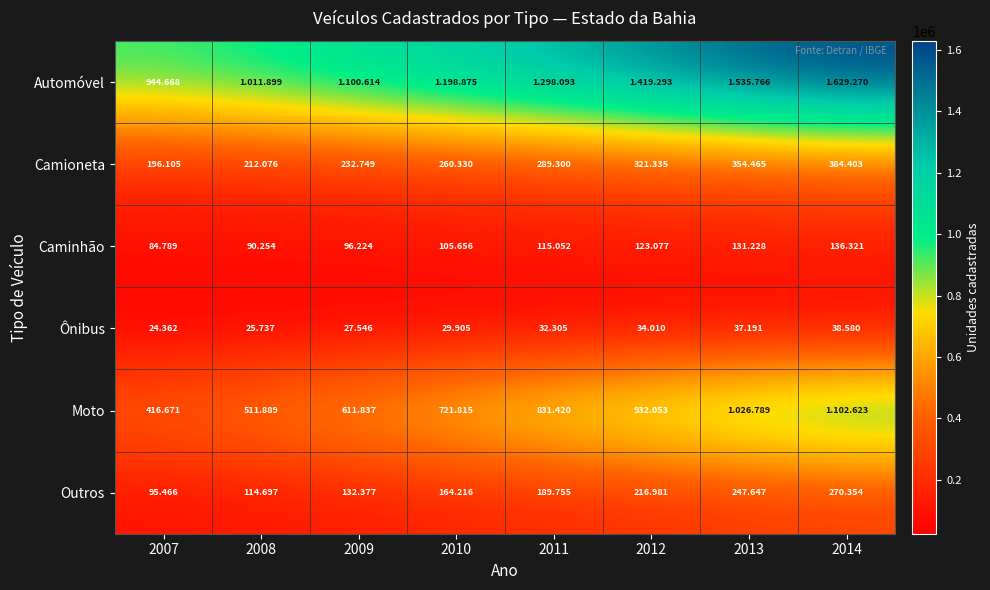

Which series has the largest total across all categories?

Automóvel